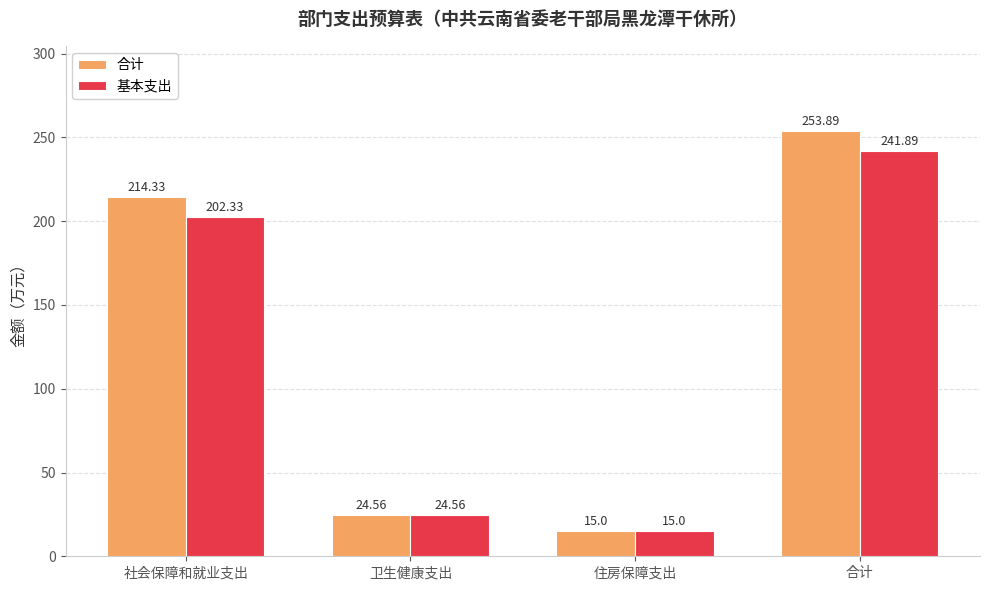

Count the number of categories in the chart.

4